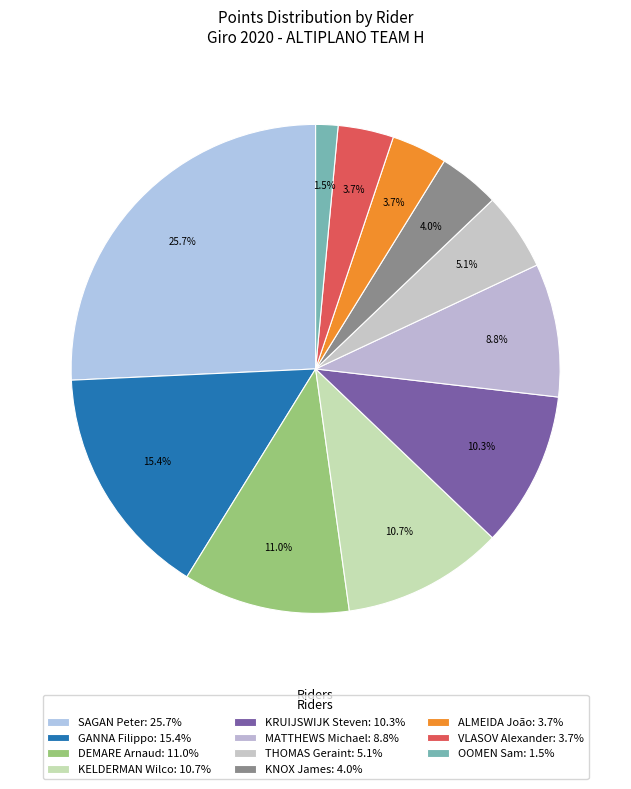

Count the number of slices in the pie.

11